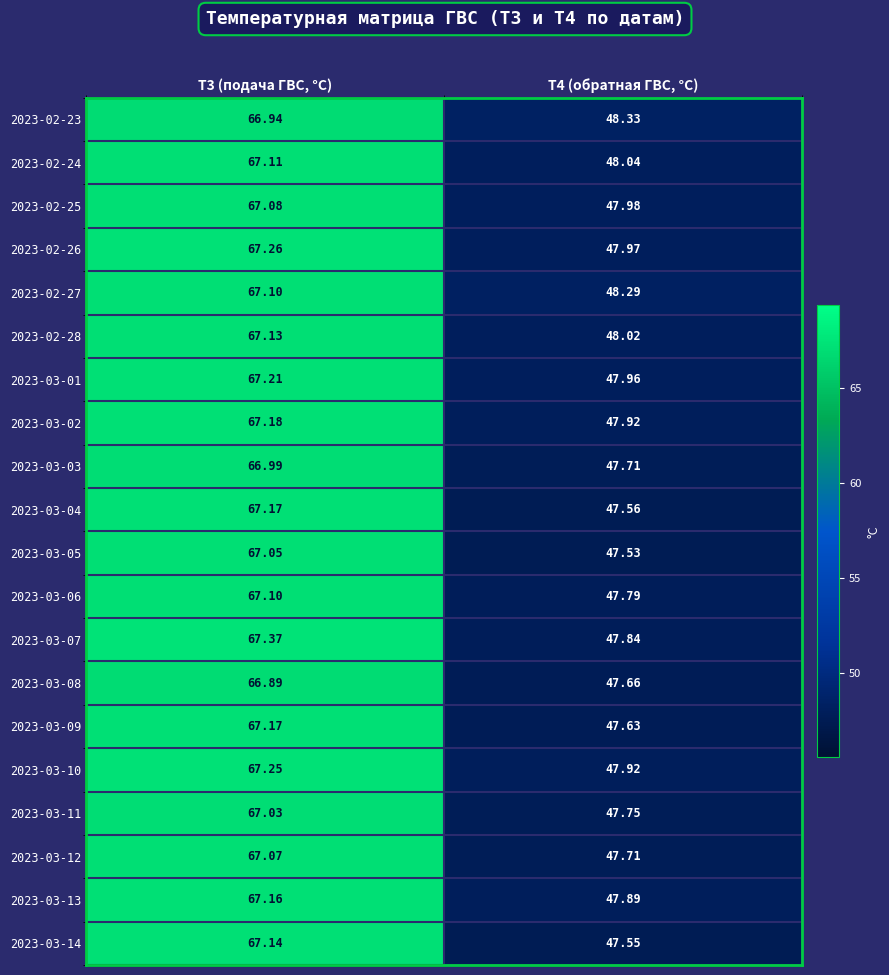

At T4 (обратная ГВС, °C), list the series in order from smallest to largest.

2023-03-05, 2023-03-14, 2023-03-04, 2023-03-09, 2023-03-08, 2023-03-03, 2023-03-12, 2023-03-11, 2023-03-06, 2023-03-07, 2023-03-13, 2023-03-02, 2023-03-10, 2023-03-01, 2023-02-26, 2023-02-25, 2023-02-28, 2023-02-24, 2023-02-27, 2023-02-23